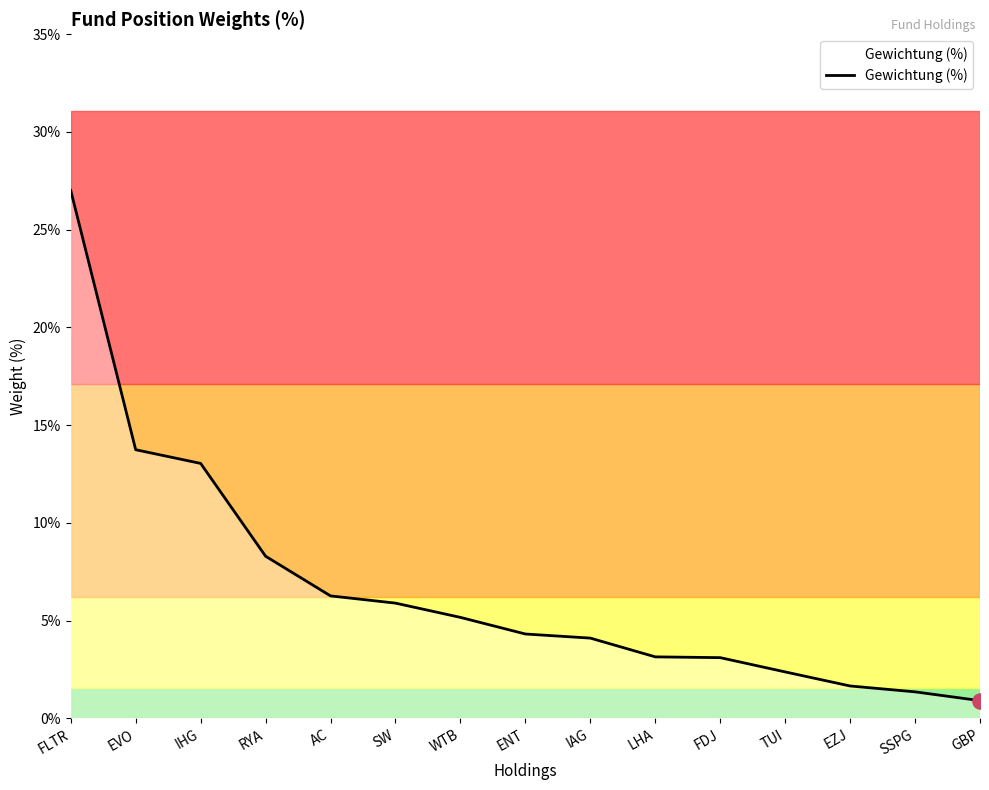

What is the ratio of the value at IAG to the value at TUI?

1.7